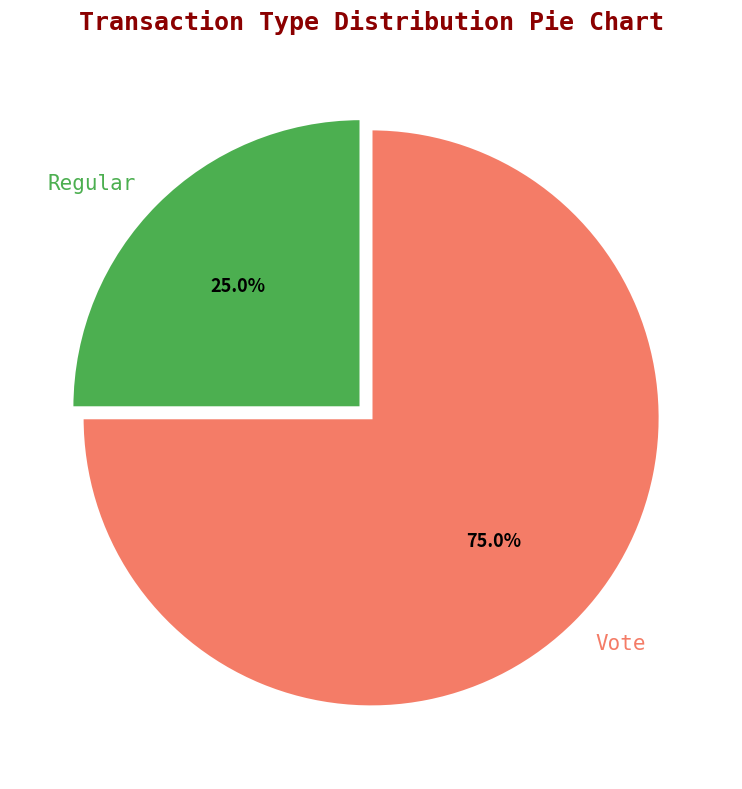

What is the ratio of the value at Regular to the value at Vote?

0.3